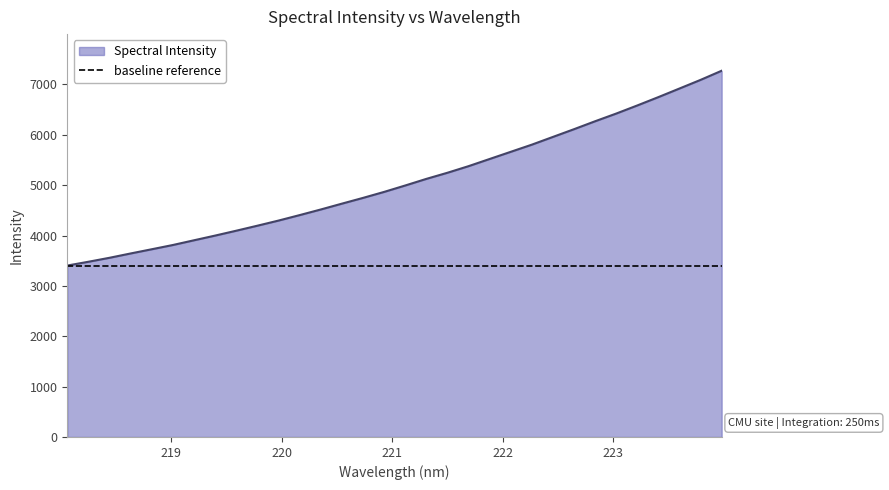

Is it true that the value at 222.263 is 9254.1?

False